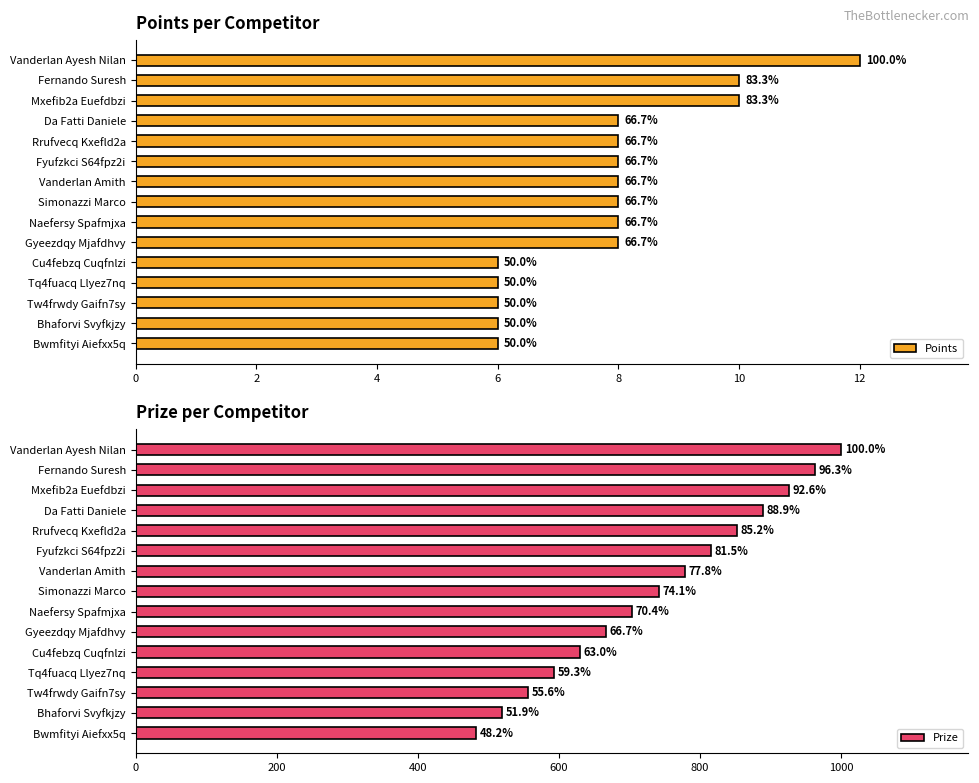

Reading left to right, transcribe all the data shown in this chart.

Points: 12	10	10	8	8	8	8	8	8	8	6	6	6	6	6
Prize: 1000	963	926	889	852	815	778	741	704	667	630	593	556	519	482